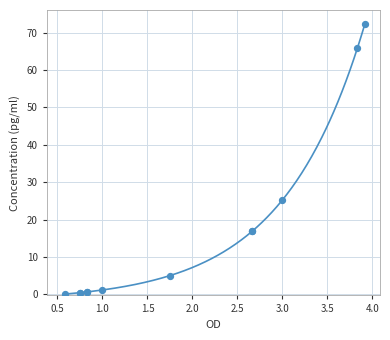

What Y value in the scatter plot is closest to 36?

25.3